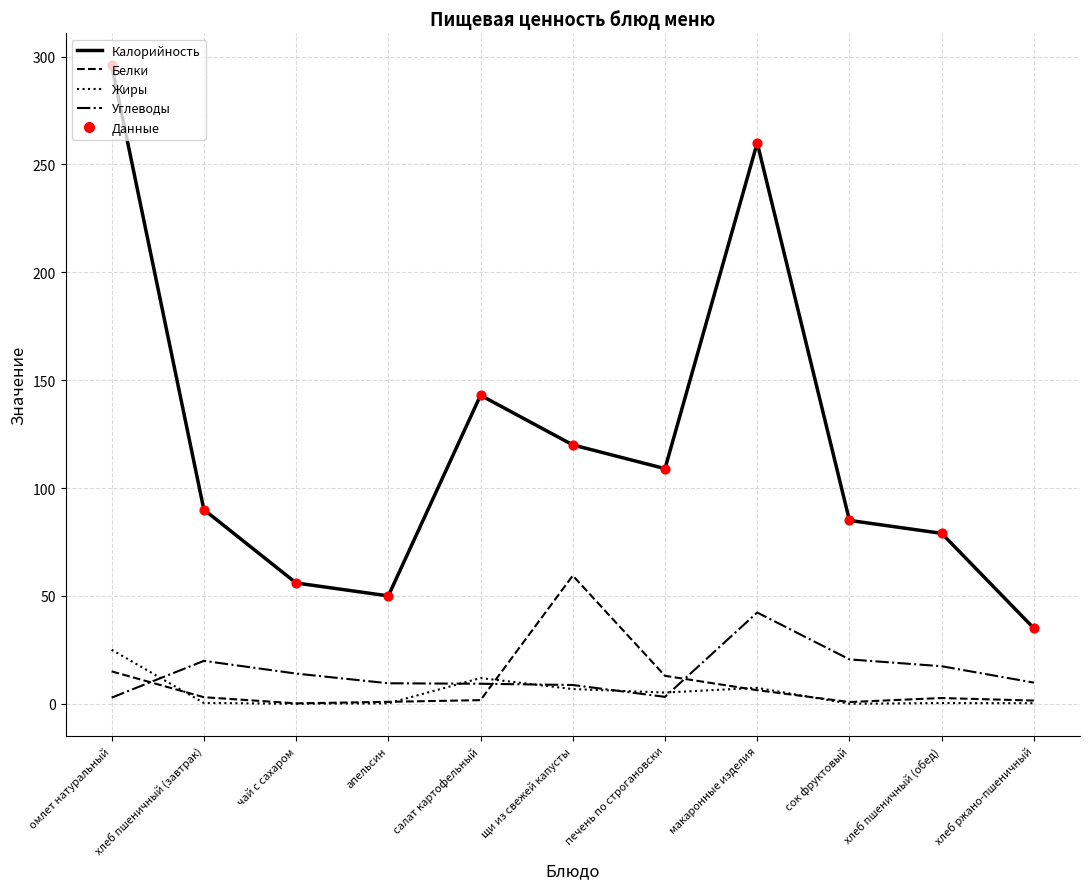

Which series has the largest range (max minus min)?

Калорийность